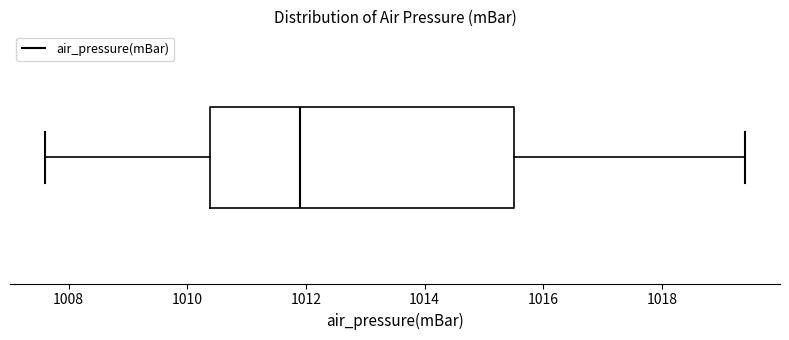

Where does the median line of the box sit on the x-axis? The values are not printed on the chart, so give them approximately, as read against the axis.

1012.0